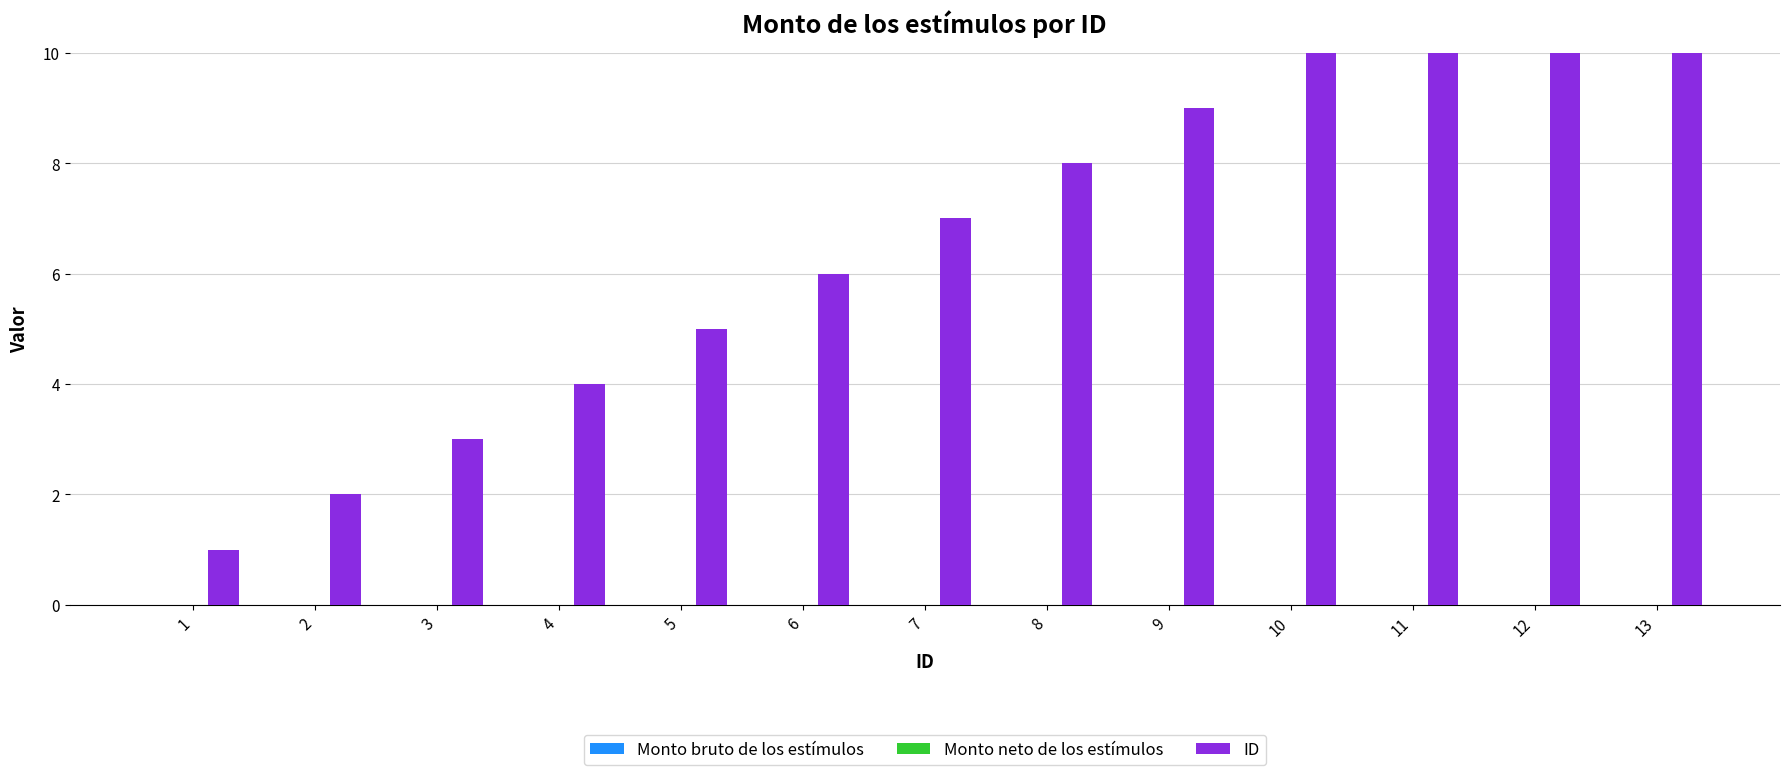

How many distinct data groups are displayed?

3